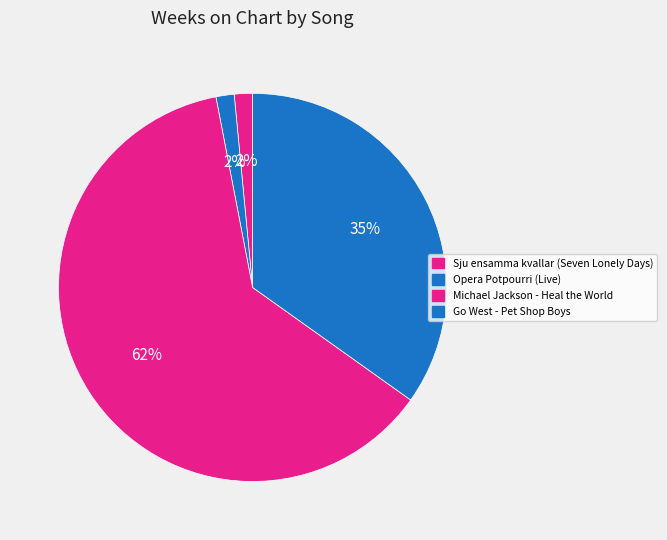

How many slices are in this pie chart?

4